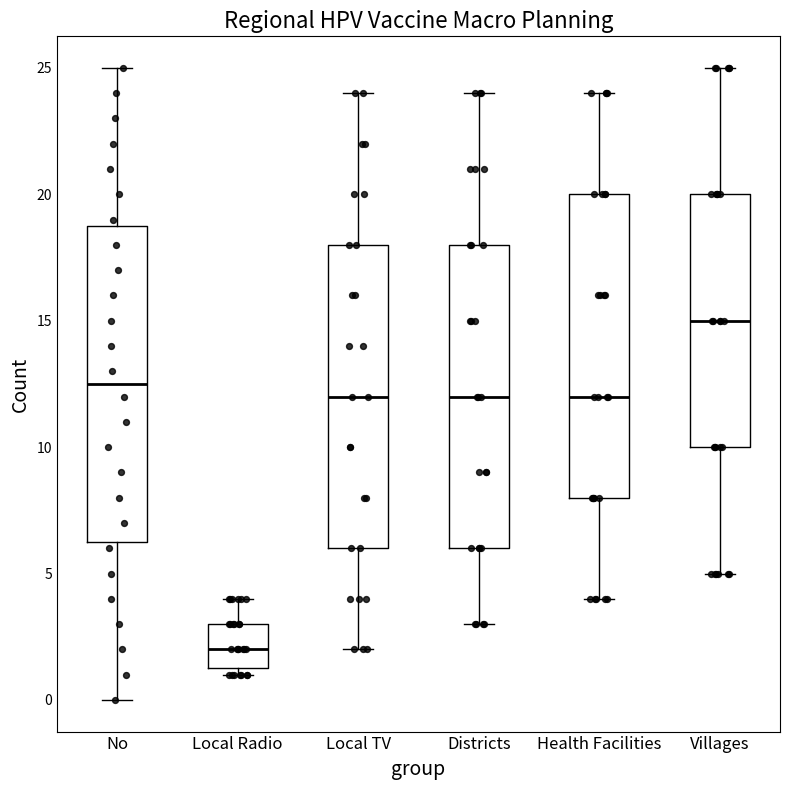

Reading left to right, read every box against the y-axis: the position of its median line, the range the box covers, and the ends of its whiskers. The values are not printed on the chart, so give them approximately, as read against the axis.

No: median 12.5, box 6.5 to 19.0, whiskers 0.0 to 25.0
Local Radio: median 2.0, box 1.5 to 3.0, whiskers 1.0 to 4.0
Local TV: median 12.0, box 6.0 to 18.0, whiskers 2.0 to 24.0
Districts: median 12.0, box 6.0 to 18.0, whiskers 3.0 to 24.0
Health Facilities: median 12.0, box 8.0 to 20.0, whiskers 4.0 to 24.0
Villages: median 15.0, box 10.0 to 20.0, whiskers 5.0 to 25.0